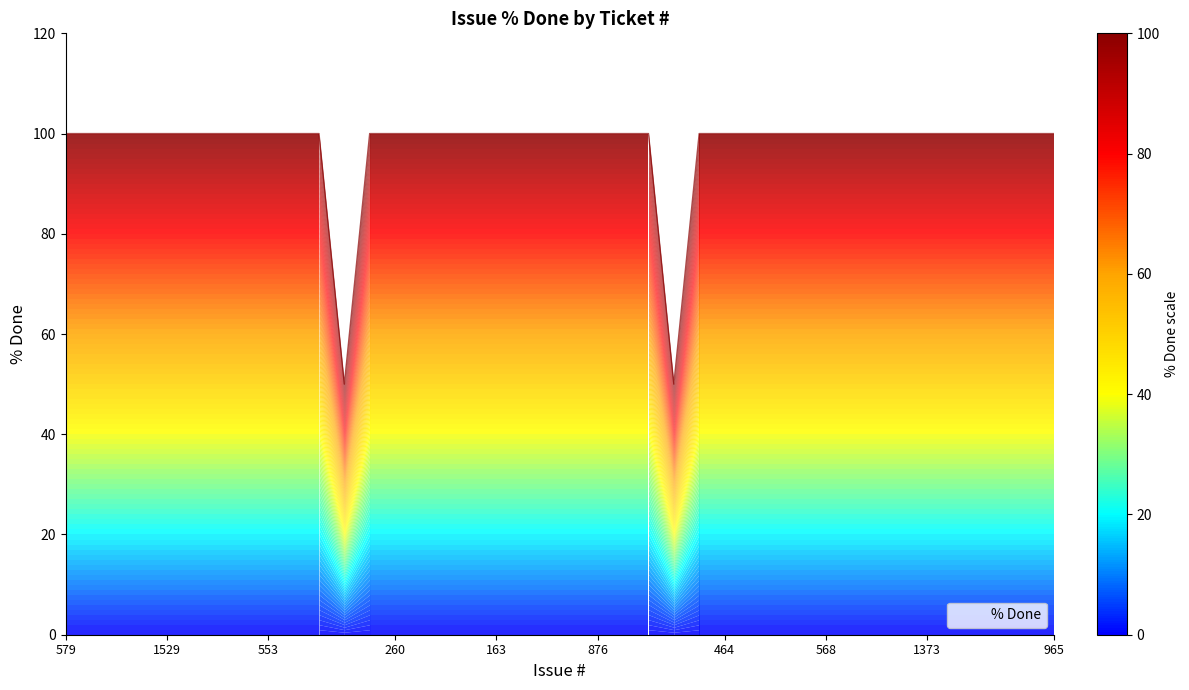

What is the smallest value displayed?

50